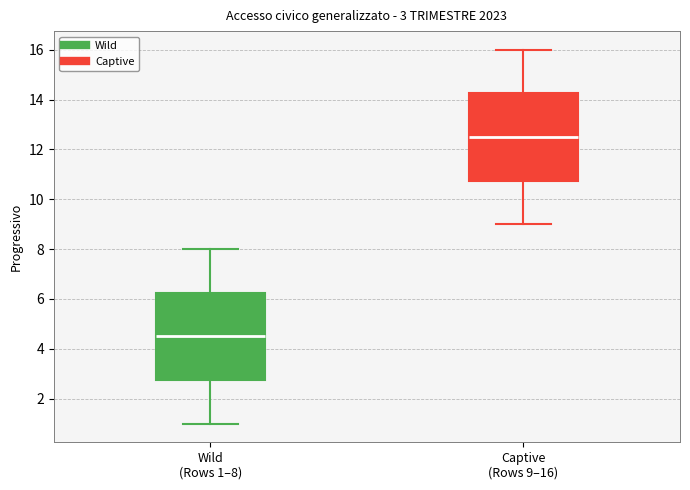

Which box has the highest median line?

Captive (Rows 9–16)